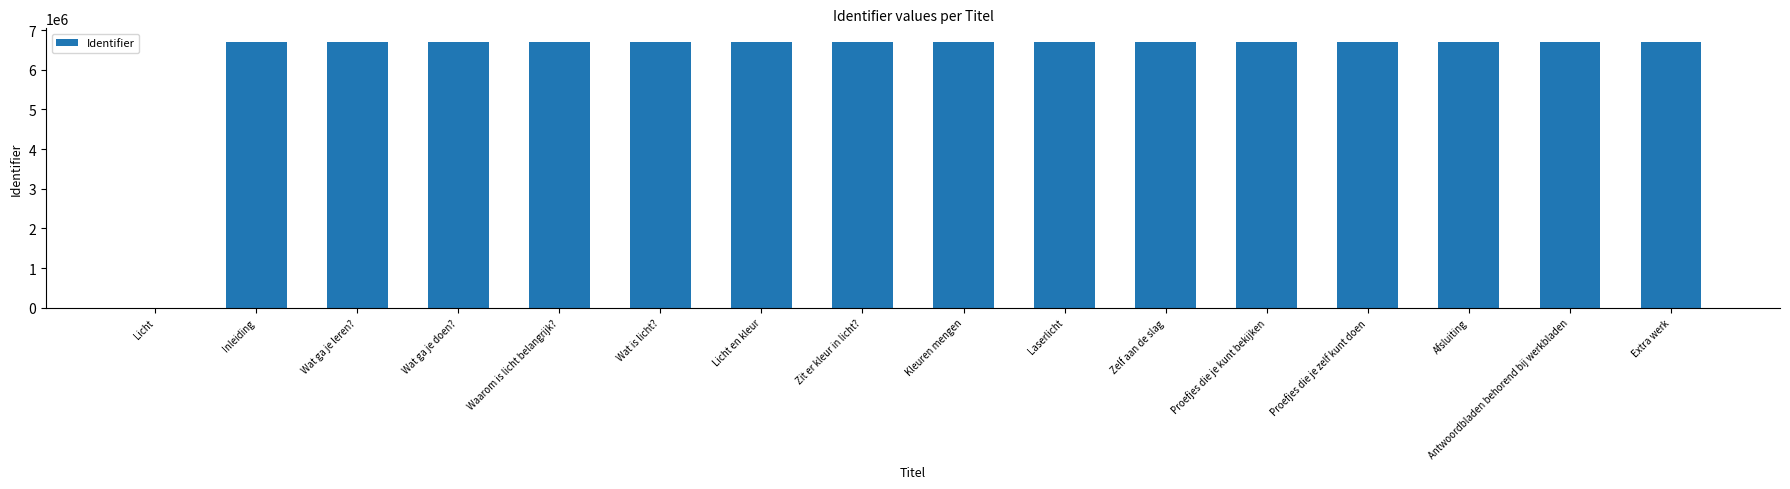

The chart shows a value of 6705536 at Laserlicht. True or false?

True